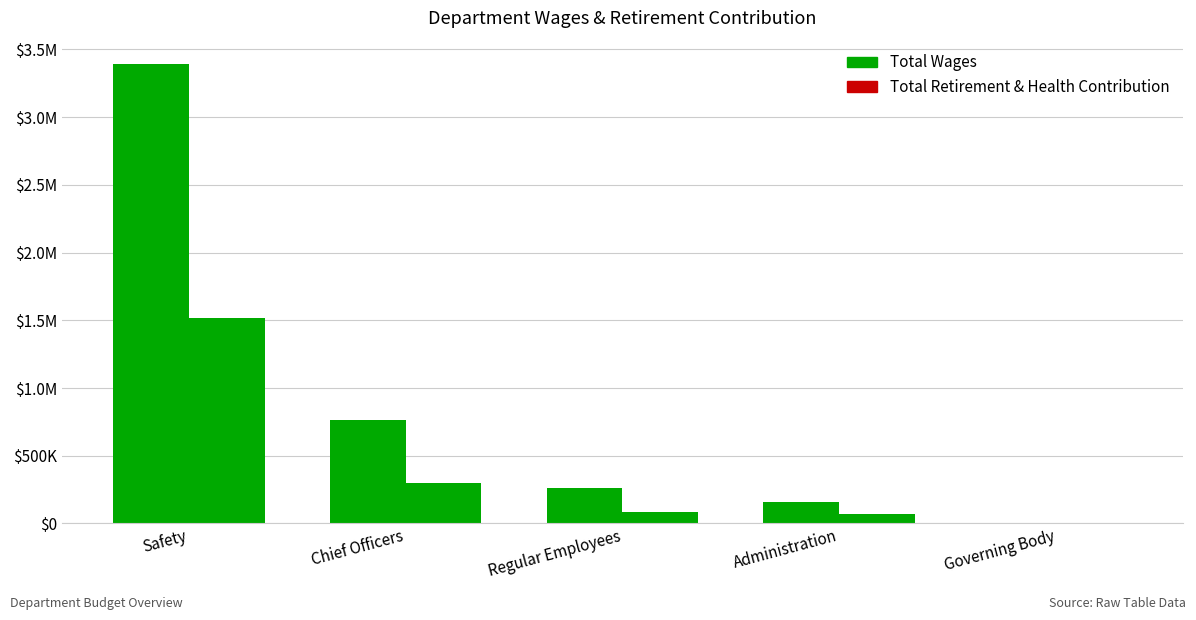

Are the bars horizontal?

No